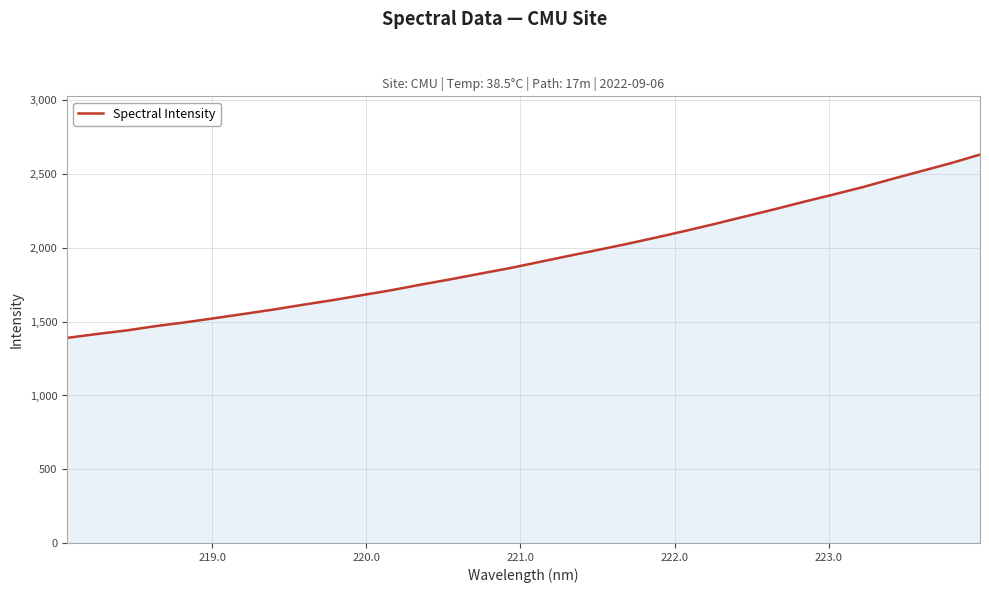

What is the difference between the maximum and minimum values?

1242.7